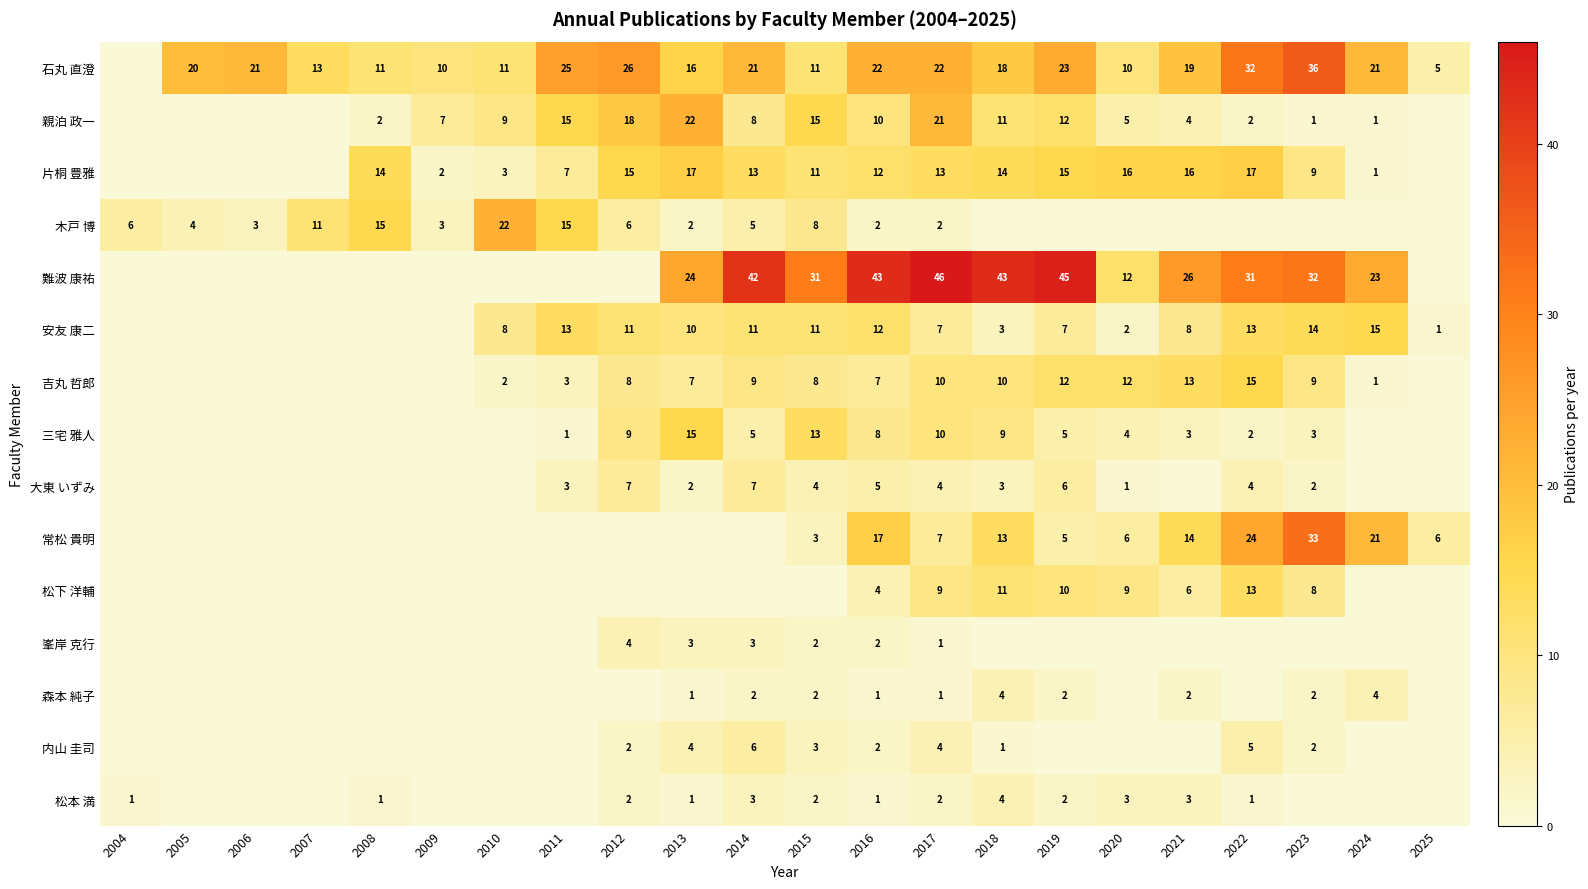

Is the value of 安友 康二 at 2019 greater than the value of 石丸 直澄 at 2007?

No